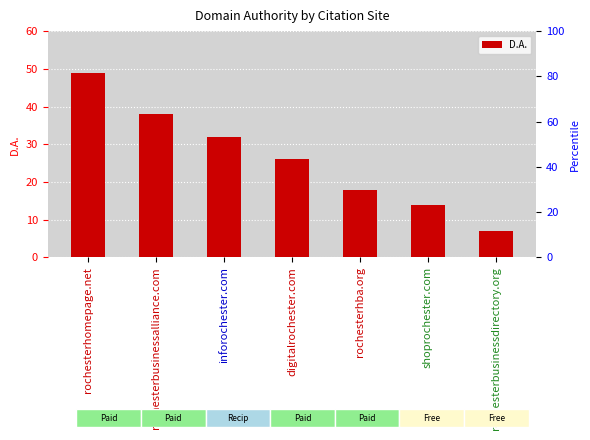

Rank the categories by value from highest to lowest.

rochesterhomepage.net, rochesterbusinessalliance.com, inforochester.com, digitalrochester.com, rochesterhba.org, shoprochester.com, rochesterbusinessdirectory.org